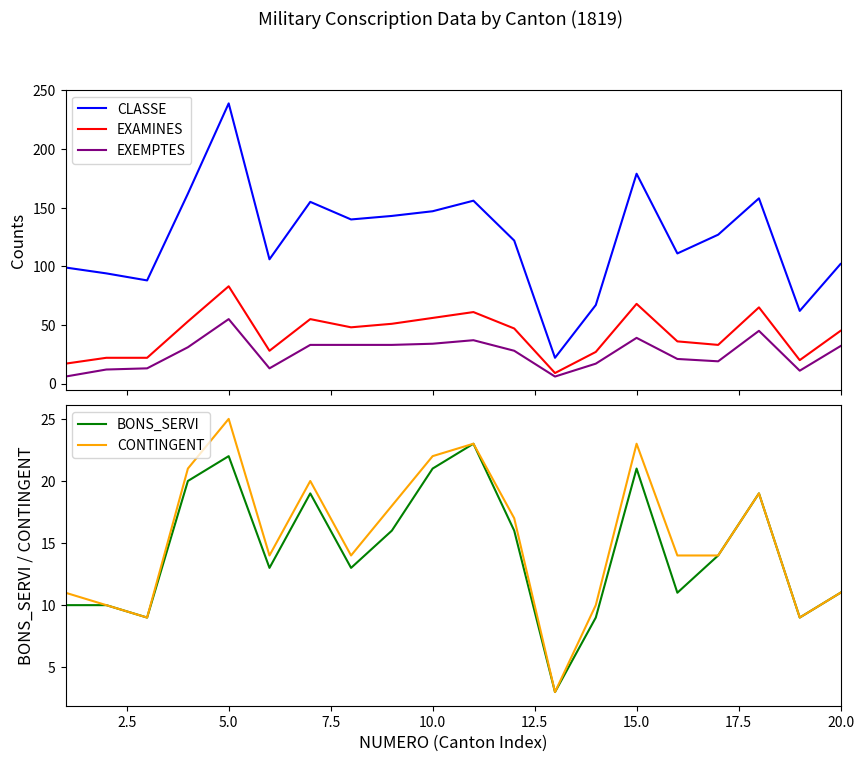

How many interior local peaks does the CONTINGENT series have?

5